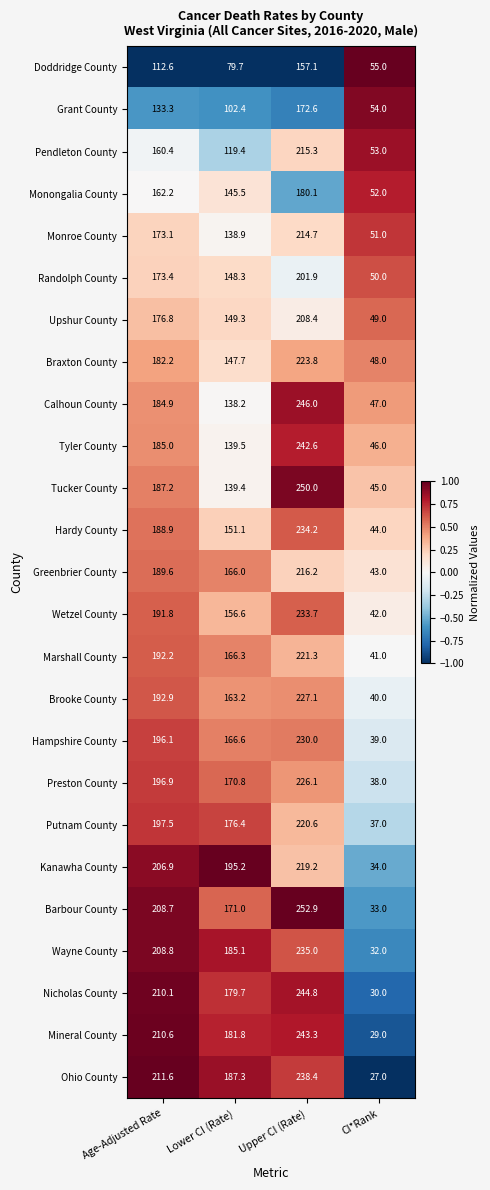

What is the smallest value displayed?

27.0